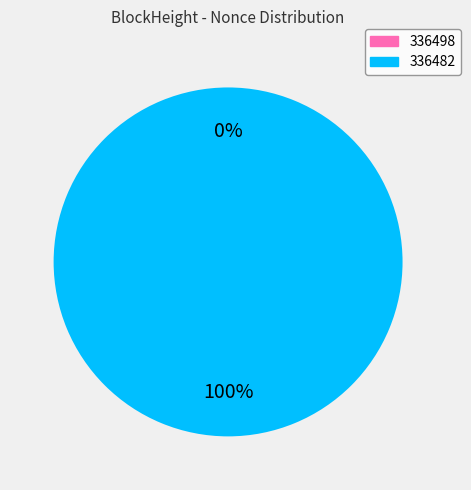

Rank the categories by value from lowest to highest.

336498, 336482